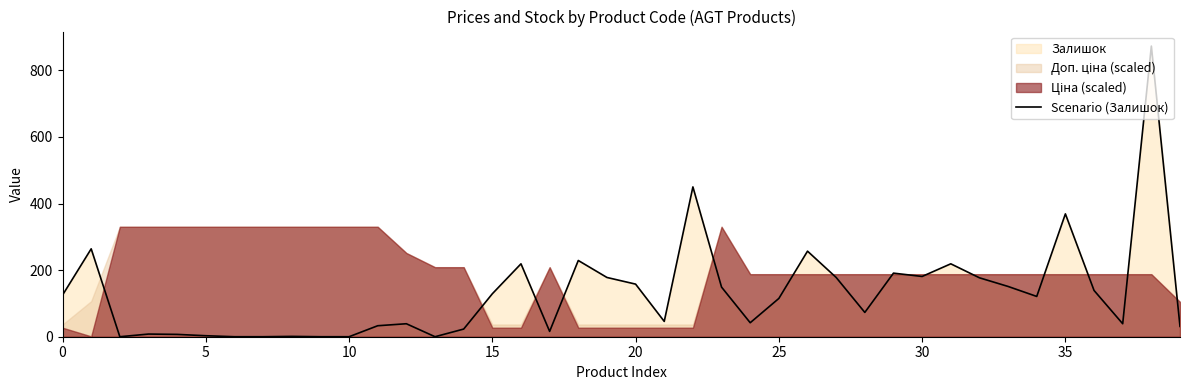

True or false: Scenario (Залишок) has a value of 181 at 30.

True